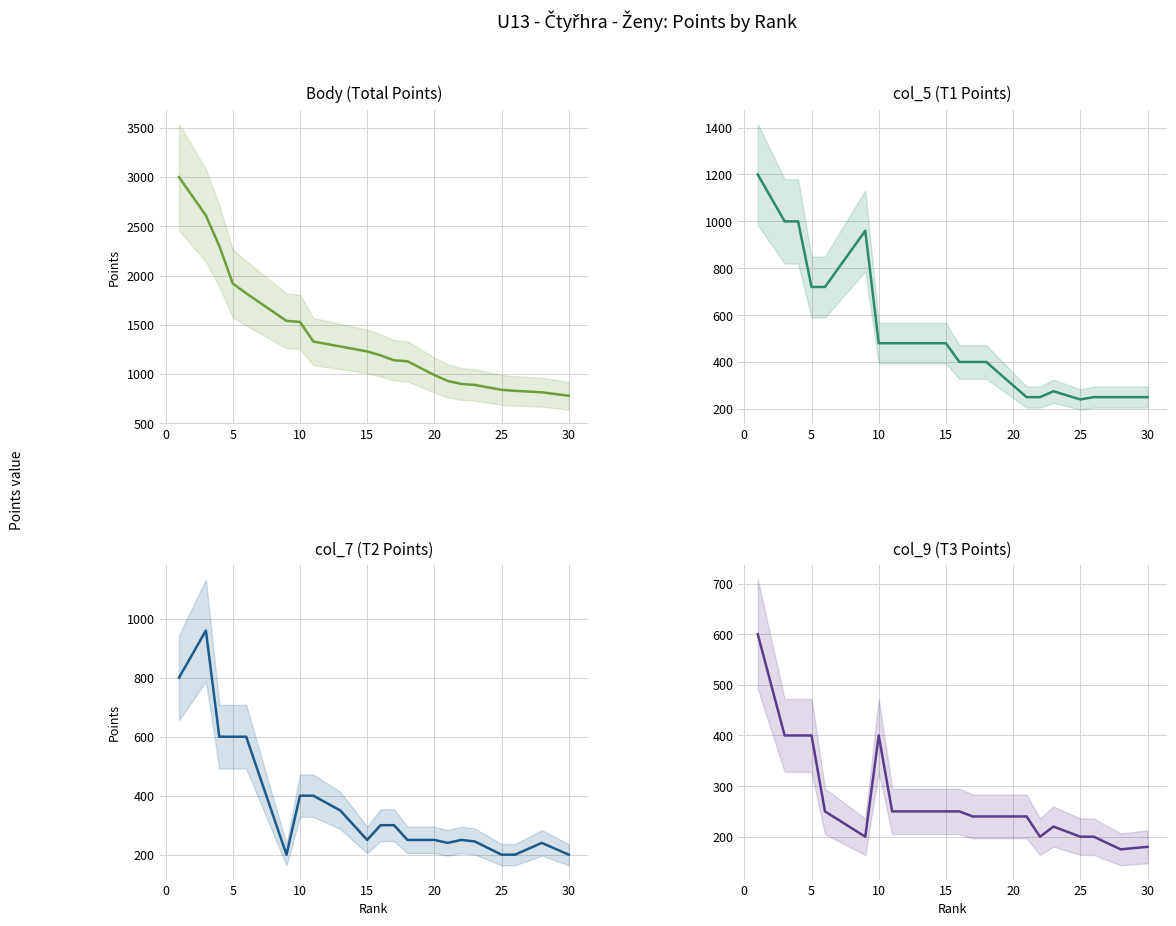

Reading right to left, extract all data points from this chart.

Body (Total Points): 780	815	830	840	890	900	930	990	1130	1140	1190	1230	1280	1330	1530	1540	1820	1920	2300	2610	3000
col_5 (T1 Points): 250	250	250	240	275	250	250	300	400	400	400	480	480	480	480	960	720	720	1000	1000	1200
col_7 (T2 Points): 200	240	200	200	245	250	240	250	250	300	300	250	350	400	400	200	600	600	600	960	800
col_9 (T3 Points): 180	175	200	200	220	200	240	240	240	240	250	250	250	250	400	200	250	400	400	400	600